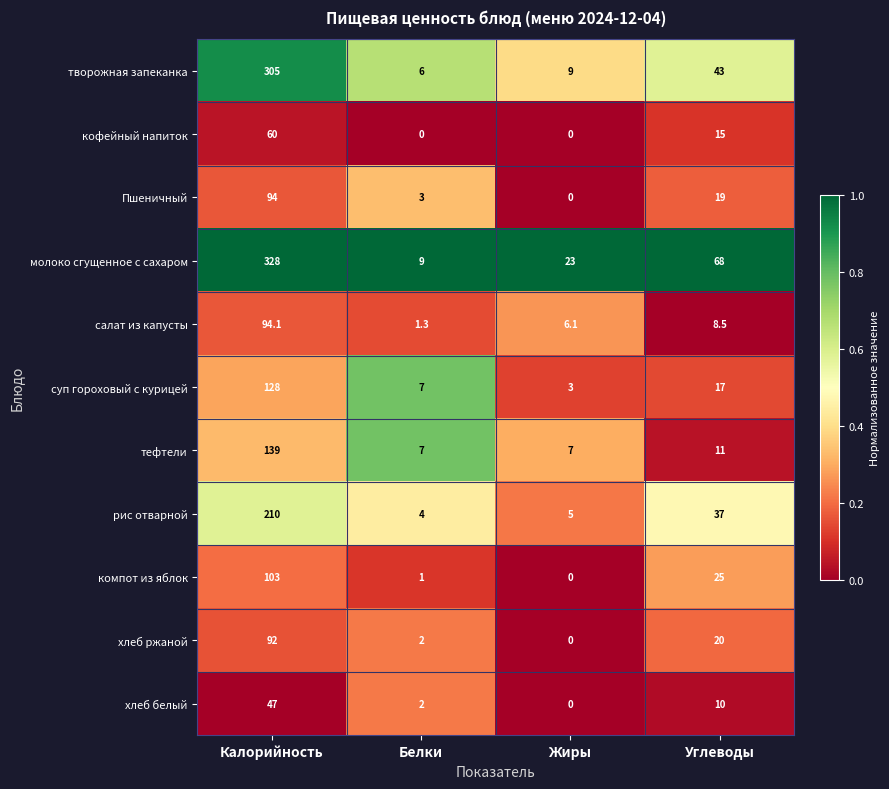

The суп гороховый с курицей series shows 128.0 at Калорийность. True or false?

True